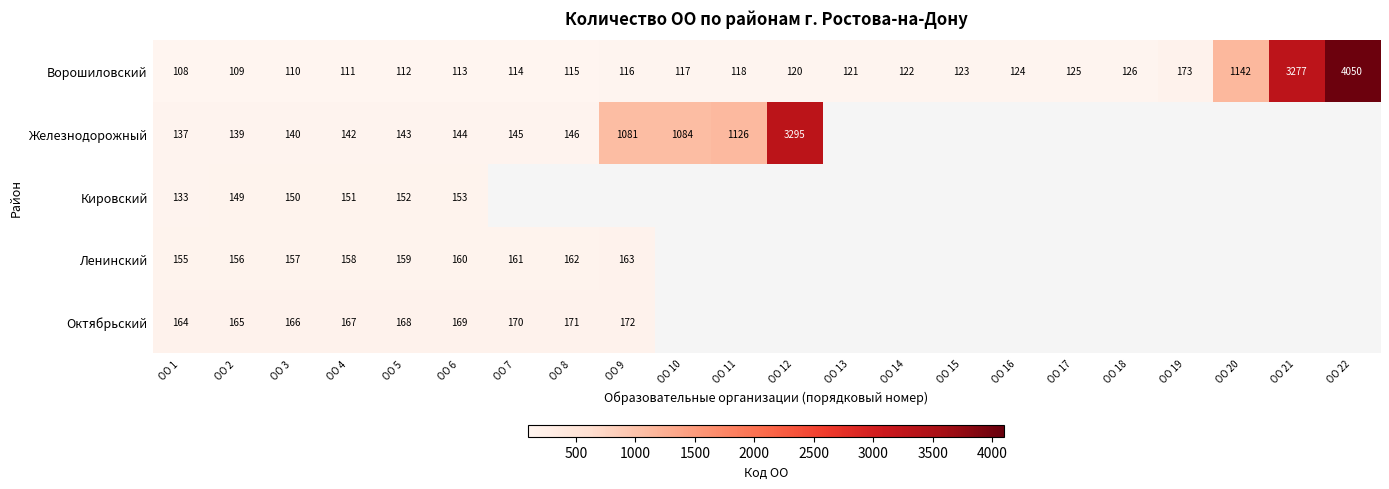

Which category has the lowest value in the Ворошиловский series?

ОО 1